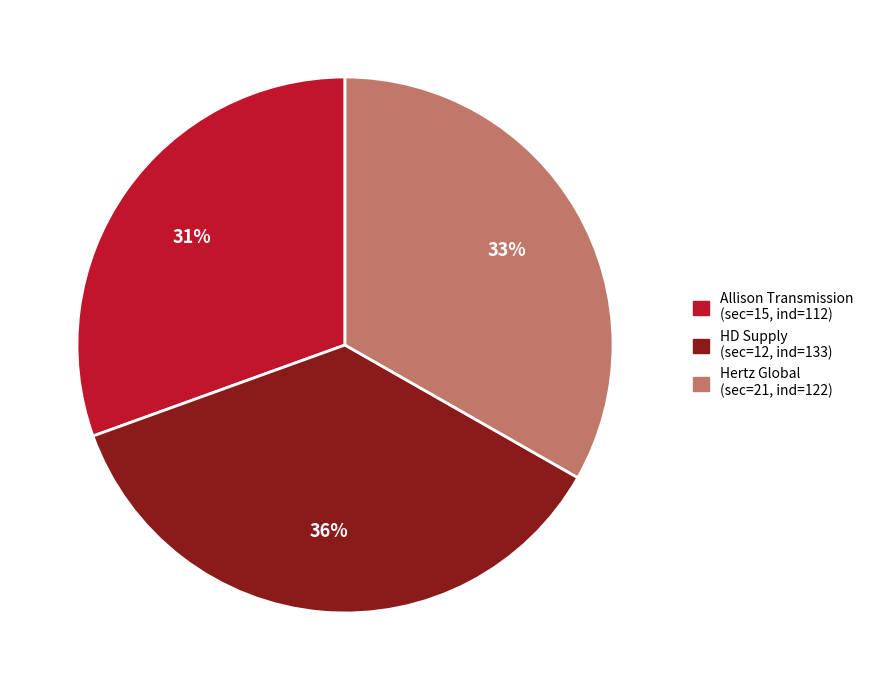

To the nearest percent, what is the average slice percentage?

33%